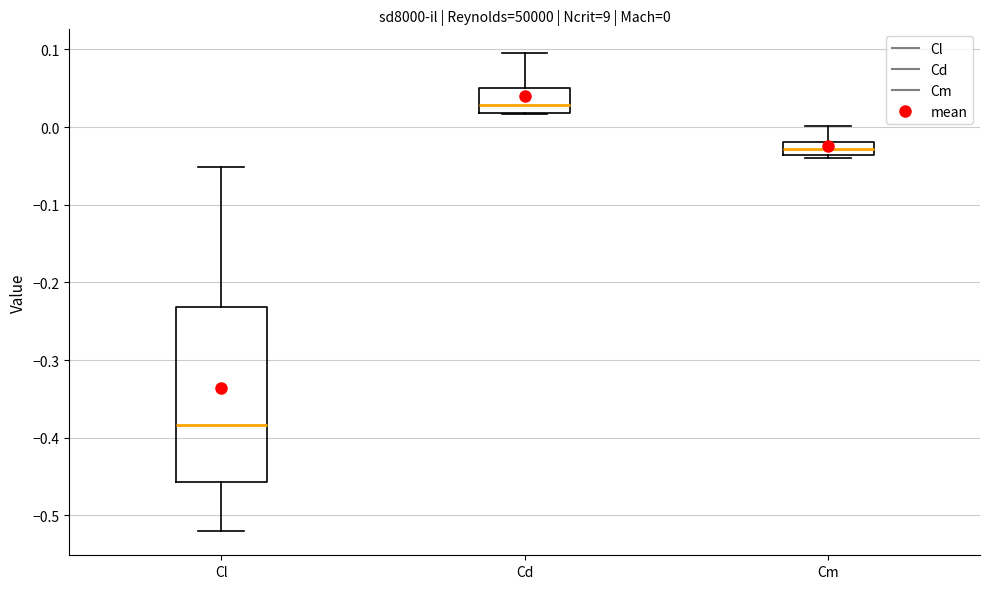

Comparing the boxes themselves (not the whiskers), which one is the tallest?

Cl